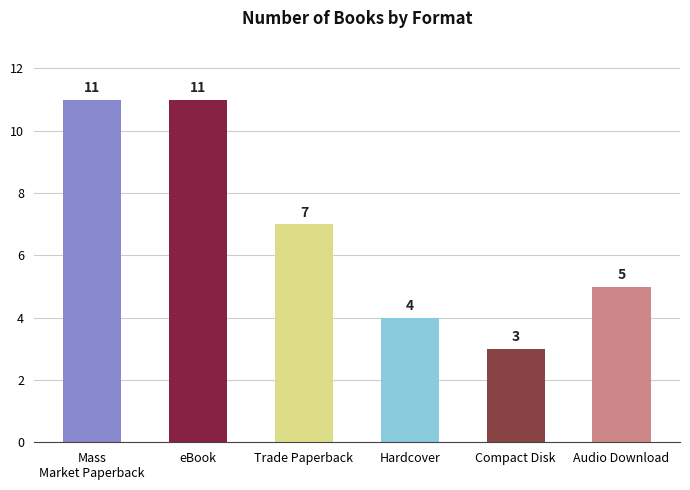

What is the label of the 3rd bar from the right?

Hardcover